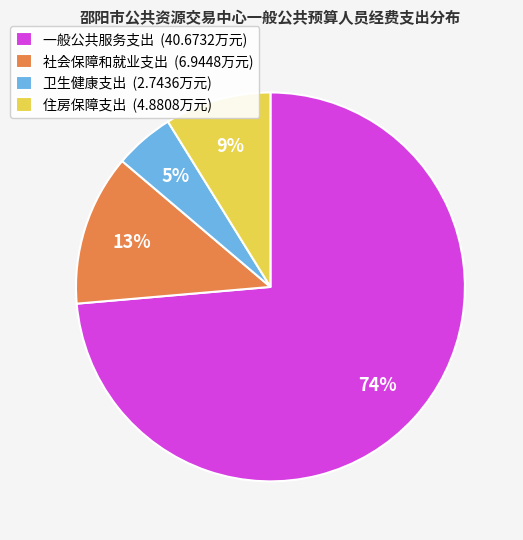

Count the number of slices in the pie.

4